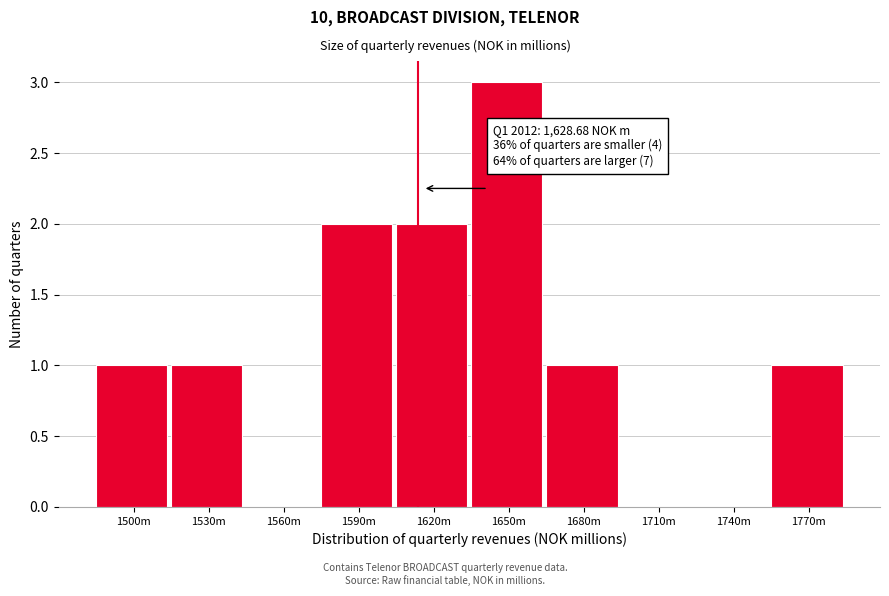

Reading right to left, transcribe all the data shown in this chart.

1770m=1	1740m=0	1710m=0	1680m=1	1650m=3	1620m=2	1590m=2	1560m=0	1530m=1	1500m=1